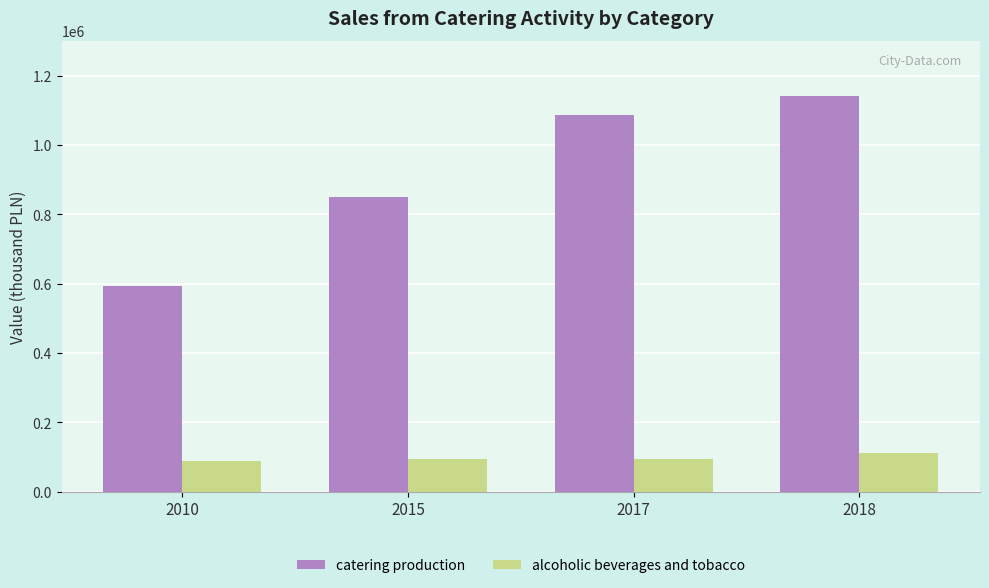

Which series changed the most between 2010 and 2018?

catering production